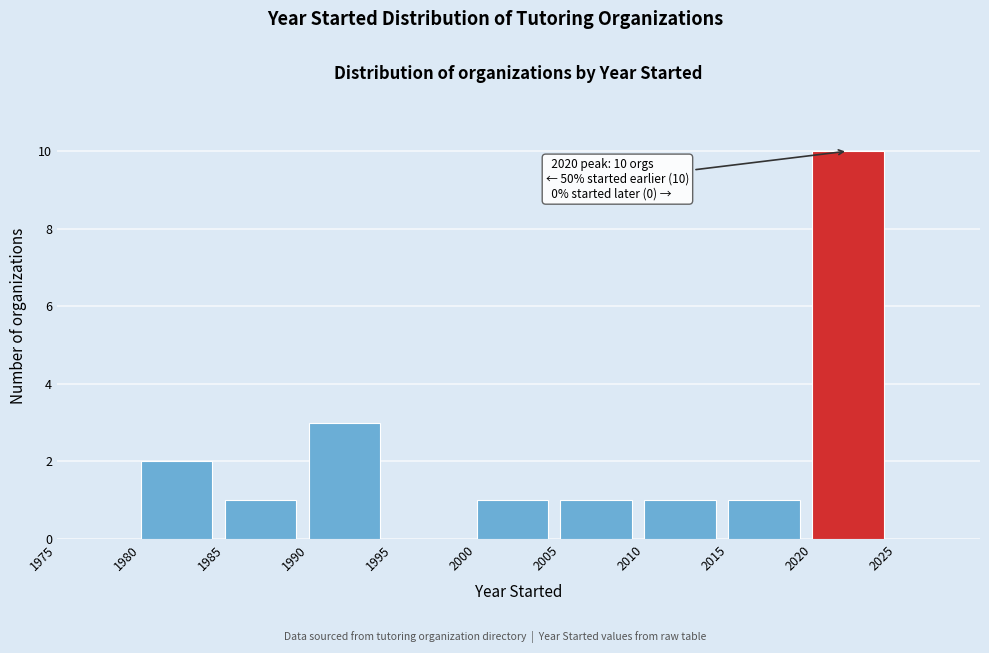

Over which range of the x-axis is the bar tallest?

2020 to 2025